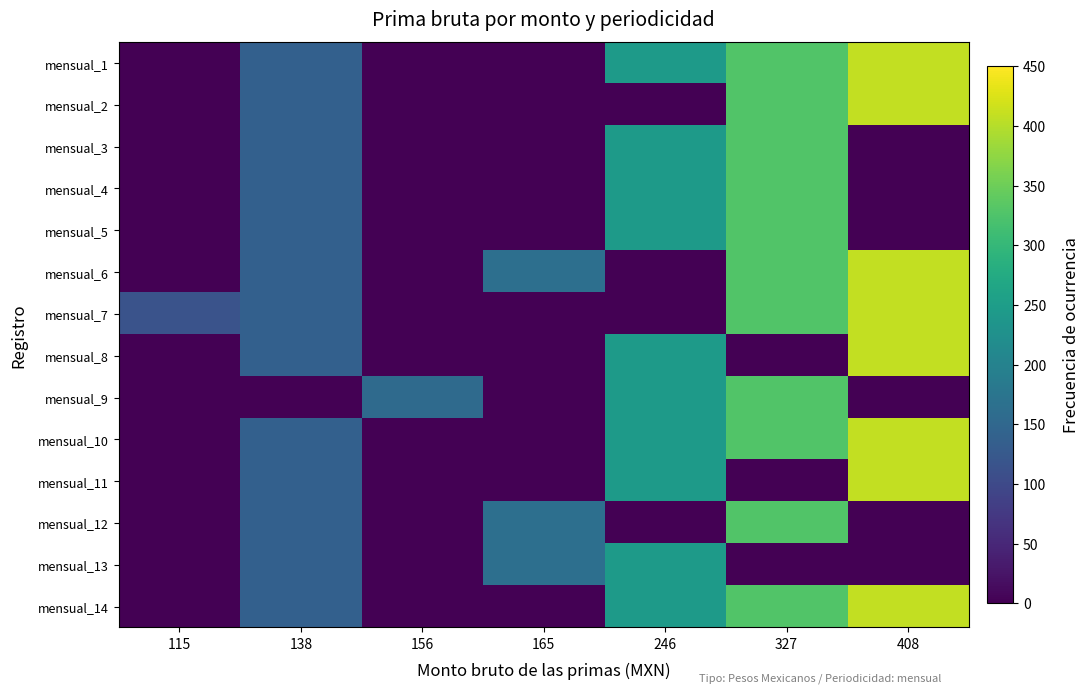

Rank the series by their maximum value, from lowest to highest.

mensual_13, mensual_3, mensual_4, mensual_5, mensual_9, mensual_12, mensual_1, mensual_2, mensual_6, mensual_7, mensual_8, mensual_10, mensual_11, mensual_14